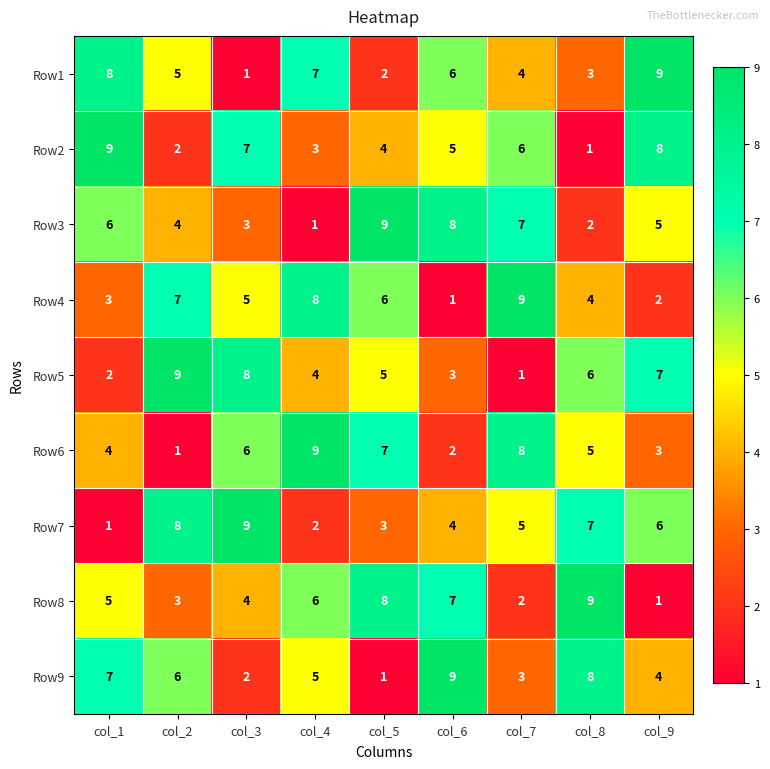

Count the number of data series in this chart.

9